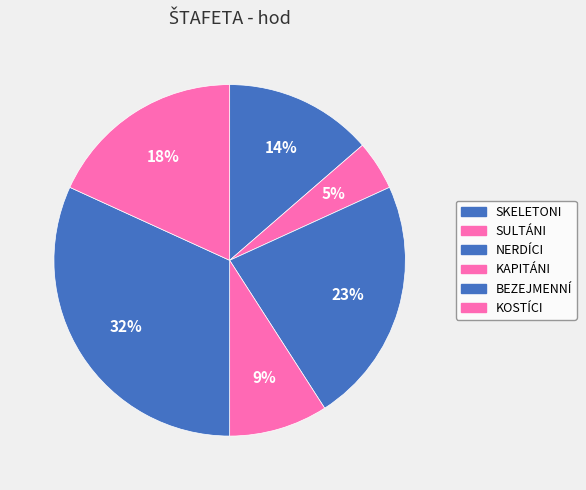

What is the smallest slice in the pie chart?

SULTÁNI